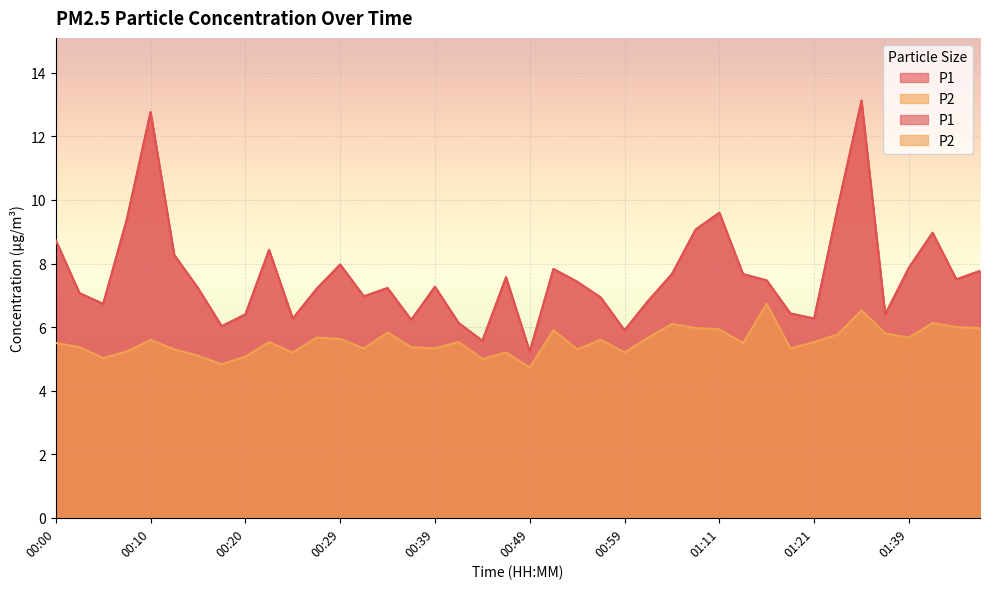

What is the value of the P2 point at the 34th from the left?

5.8